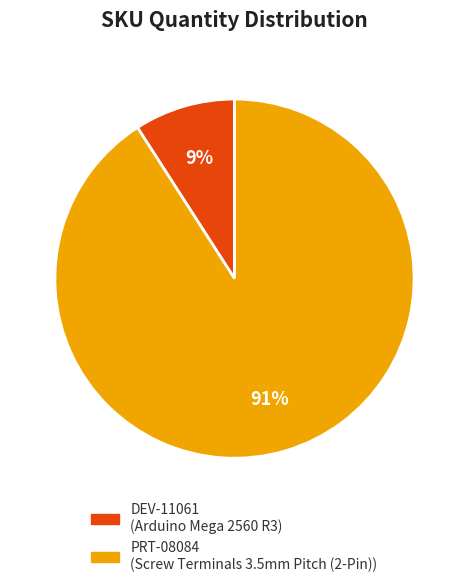

Which slice is the smallest?

DEV-11061